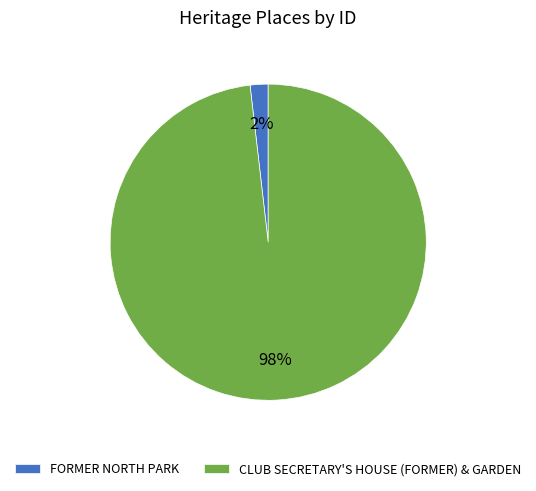

Which has a higher value, FORMER NORTH PARK or CLUB SECRETARY'S HOUSE (FORMER) & GARDEN?

CLUB SECRETARY'S HOUSE (FORMER) & GARDEN